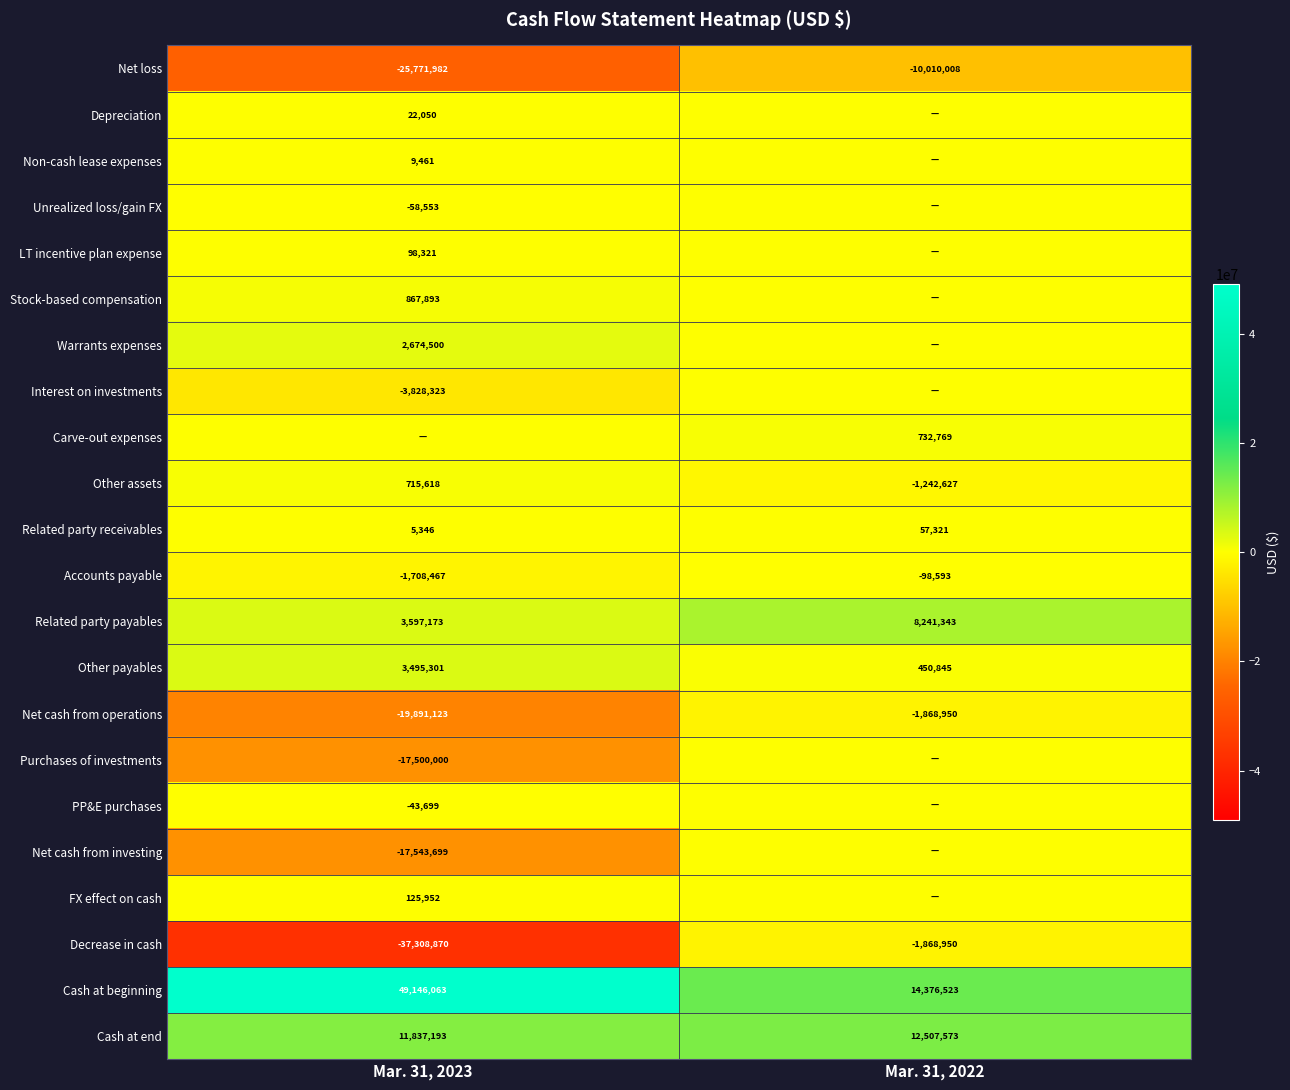

What is the average value of the Net loss series?

-17890995